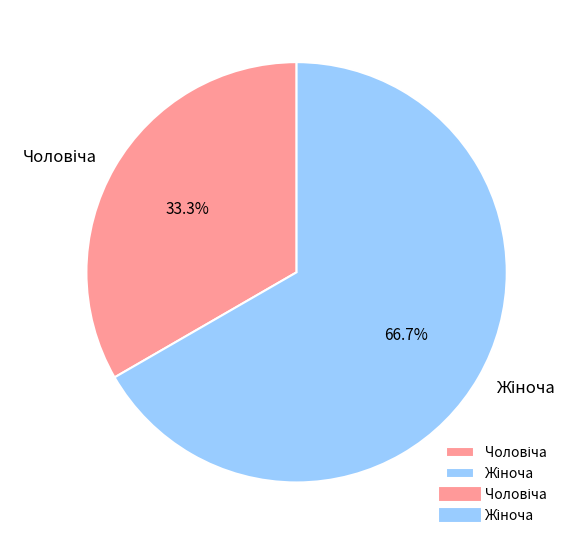

Is there any slice that represents more than half of the pie?

Yes